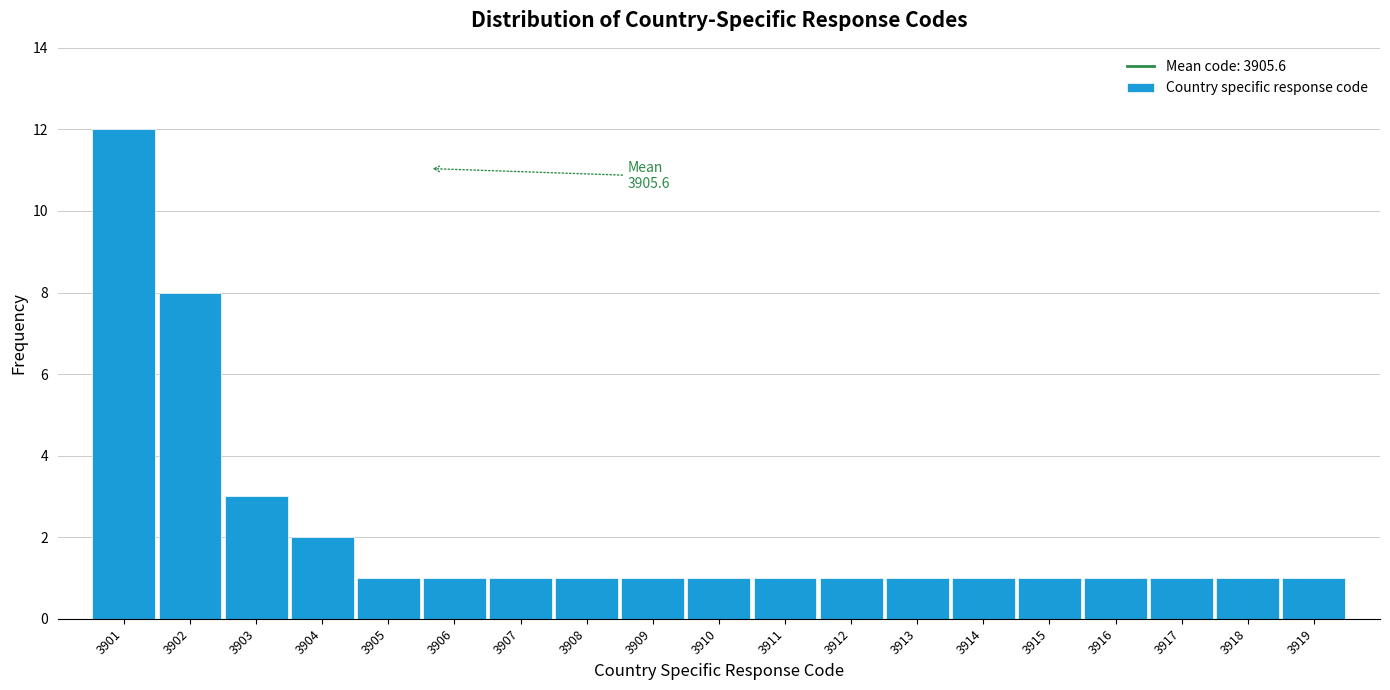

Over which range of the x-axis is the bar tallest?

3900.5 to 3901.5